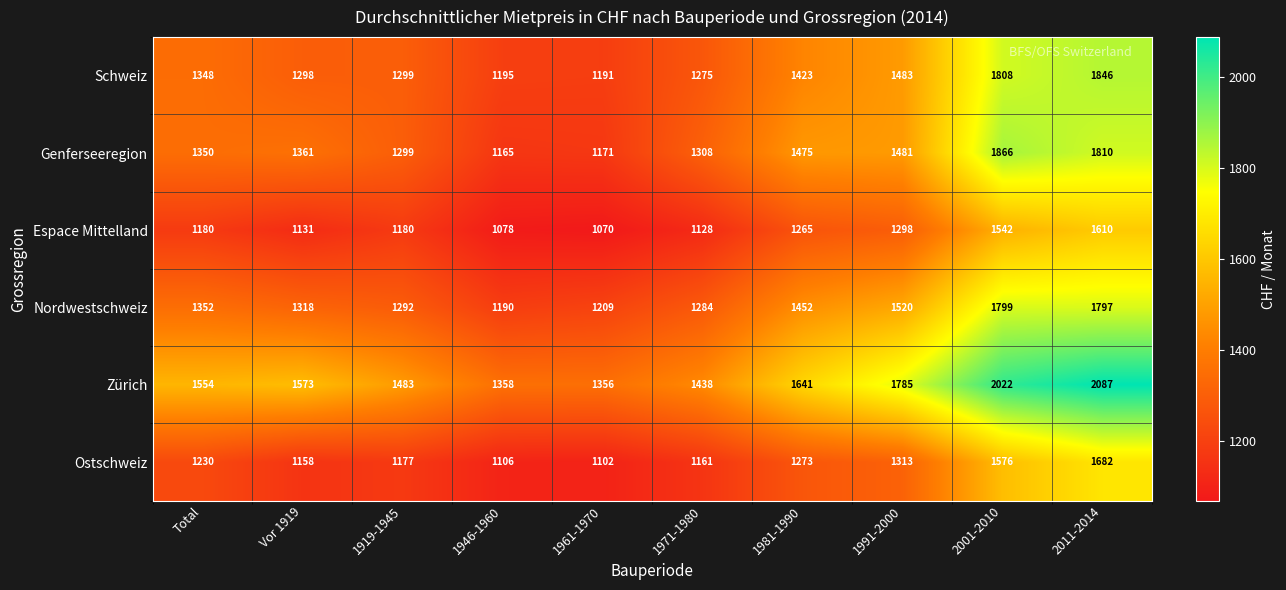

At which category does the chart reach its minimum across all series?

1961-1970